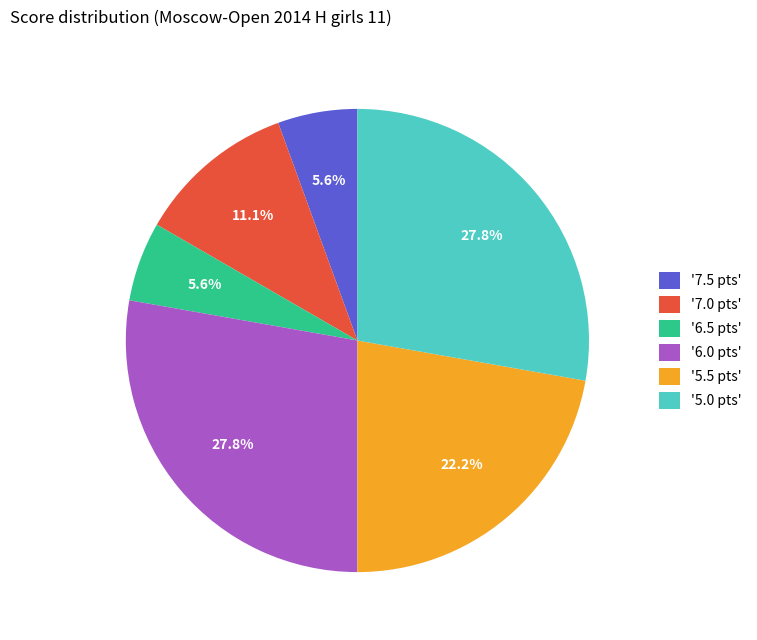

How much of the chart is everything except '7.5 pts'?

94.4%